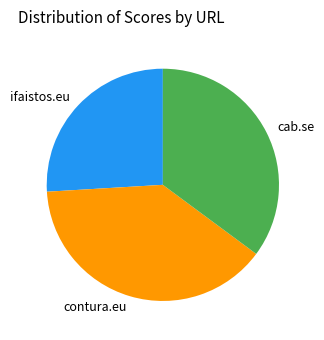

How many slices are in this pie chart?

3